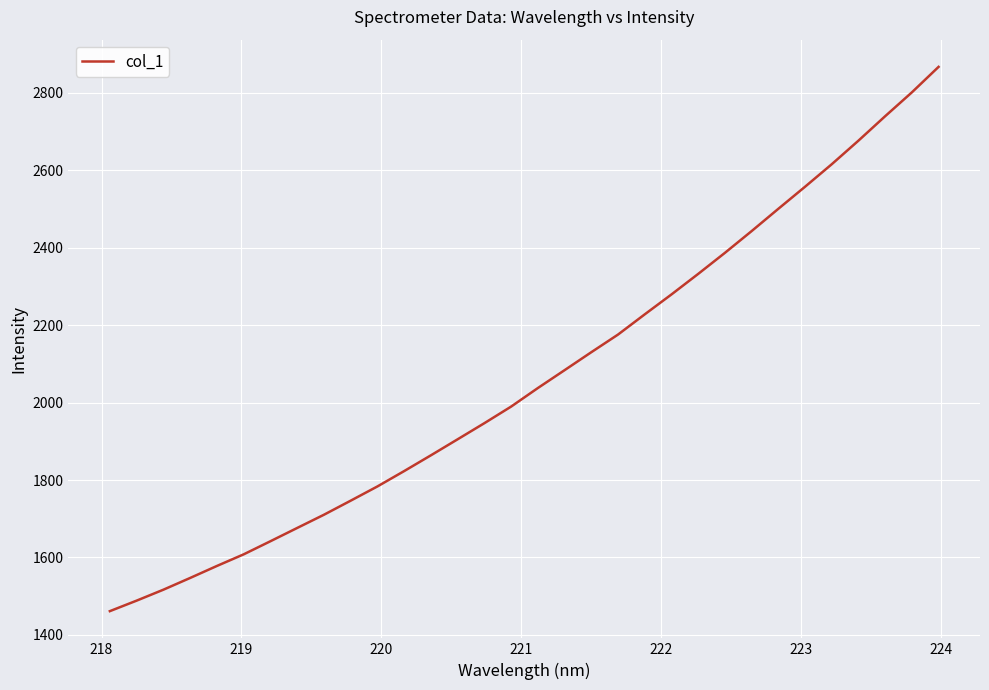

What is the greatest value displayed?

2867.3